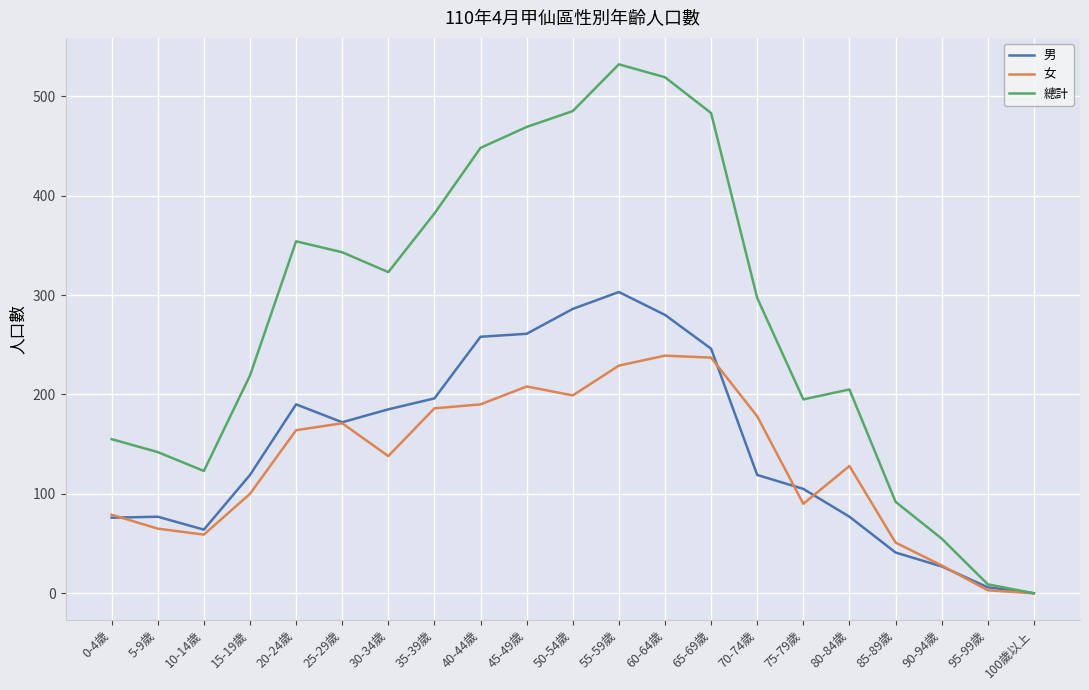

Which series has the widest spread of values?

總計